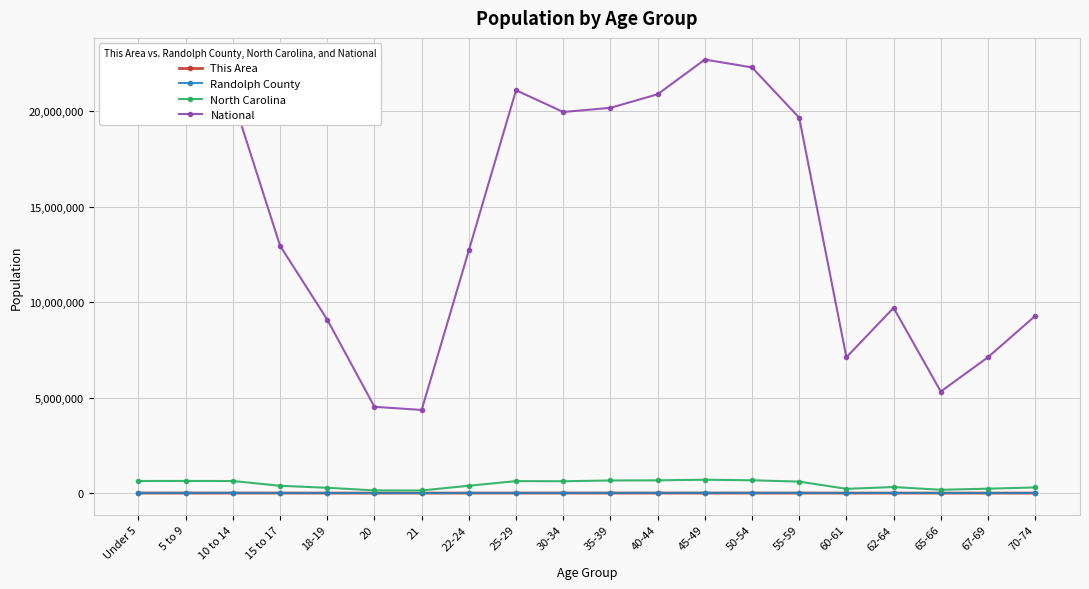

Does the chart display data point markers on the line(s)?

Yes